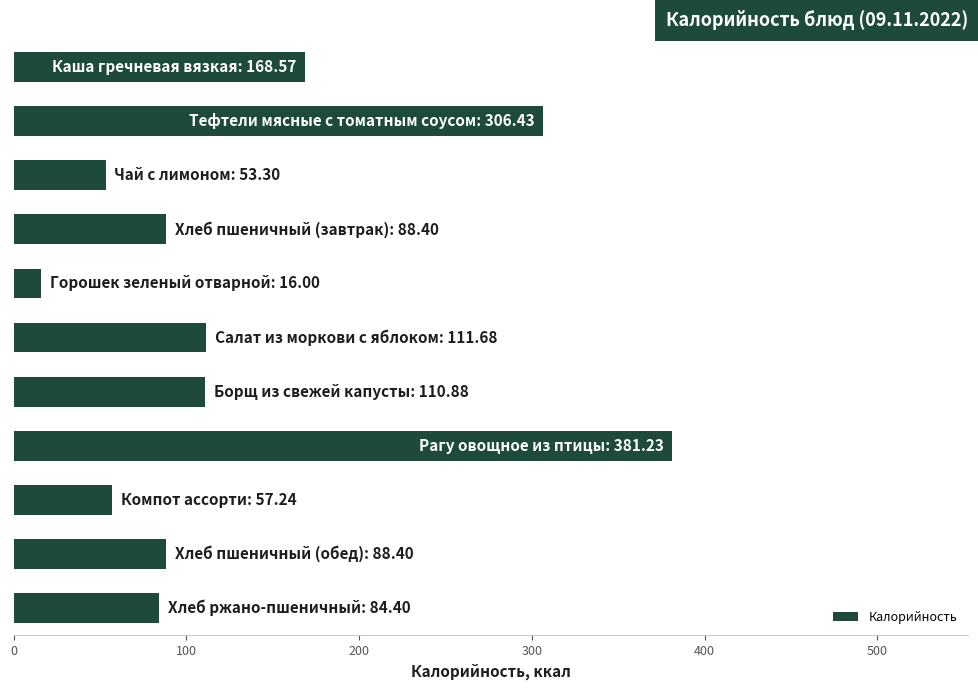

What is the maximum value shown in the chart?

381.2